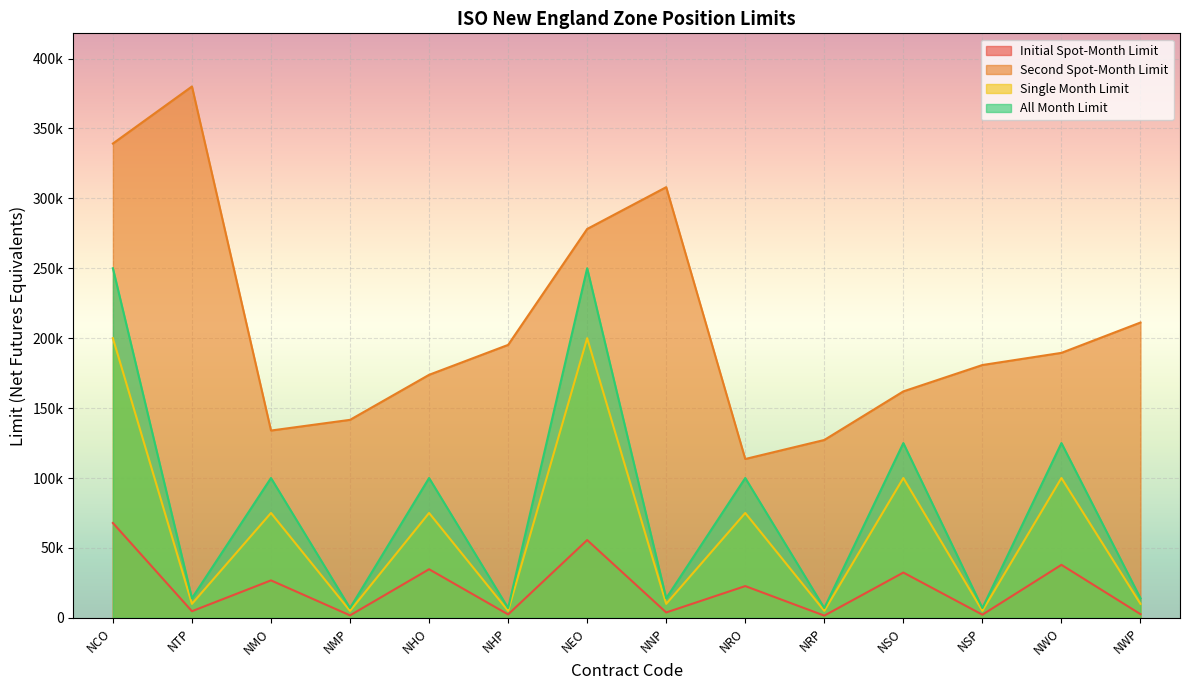

Which series has the largest total across all categories?

Second Spot-Month Limit